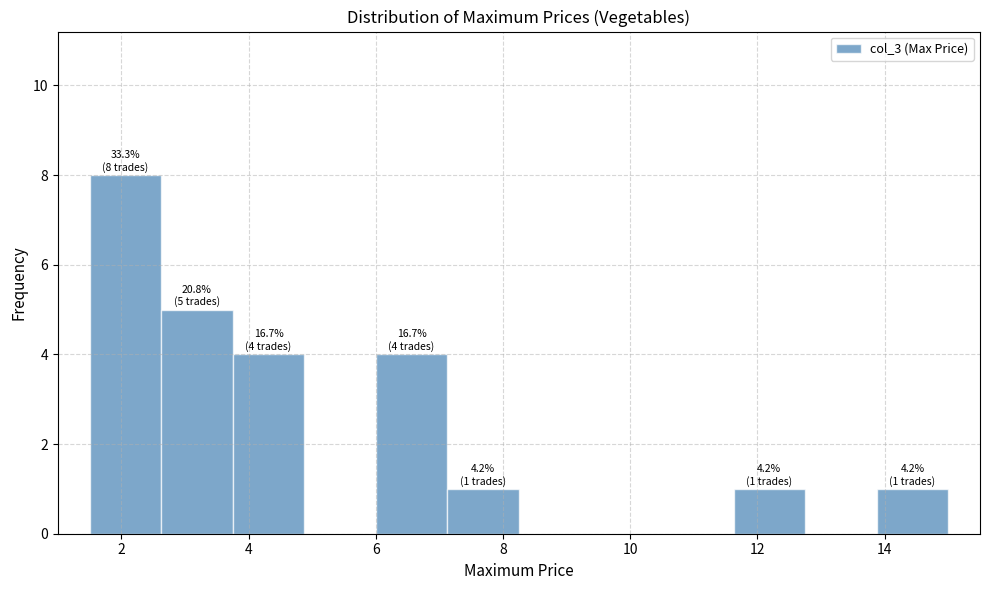

Which range on the x-axis has the tallest bar?

1.6 to 2.6